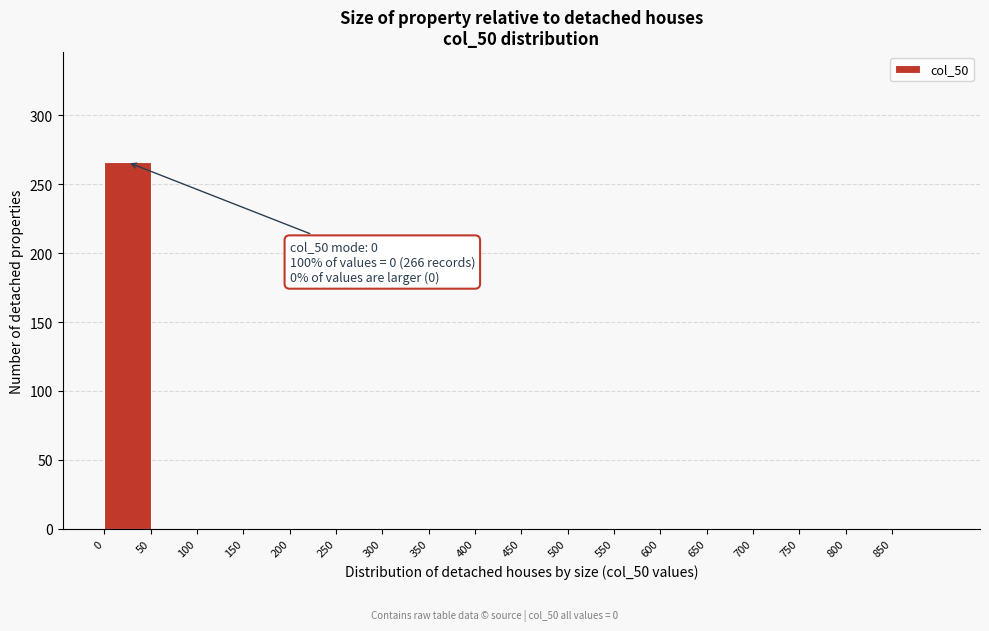

Which range on the x-axis has the tallest bar?

0 to 50